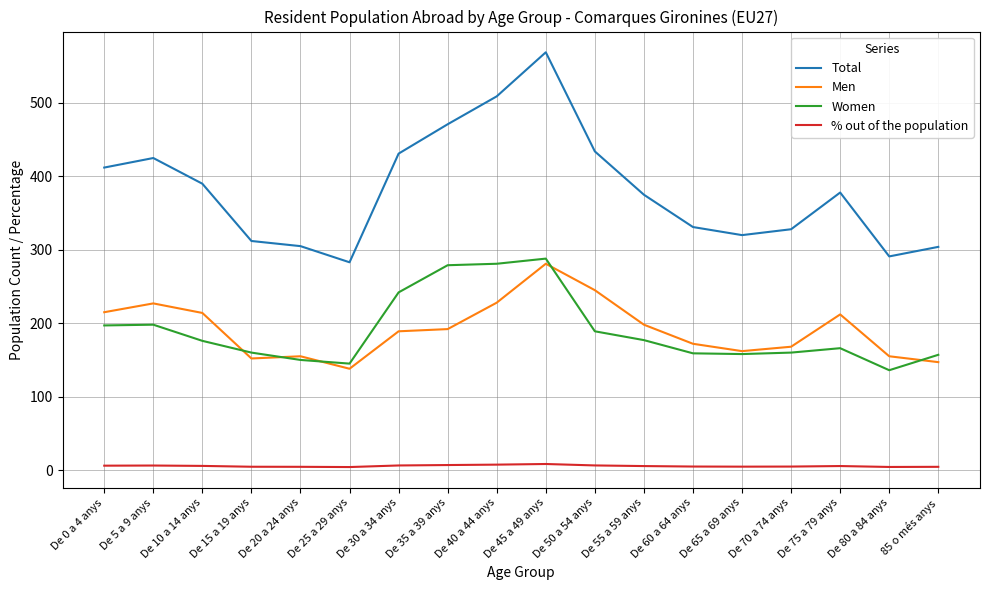

Which label corresponds to the largest value in the chart?

De 45 a 49 anys